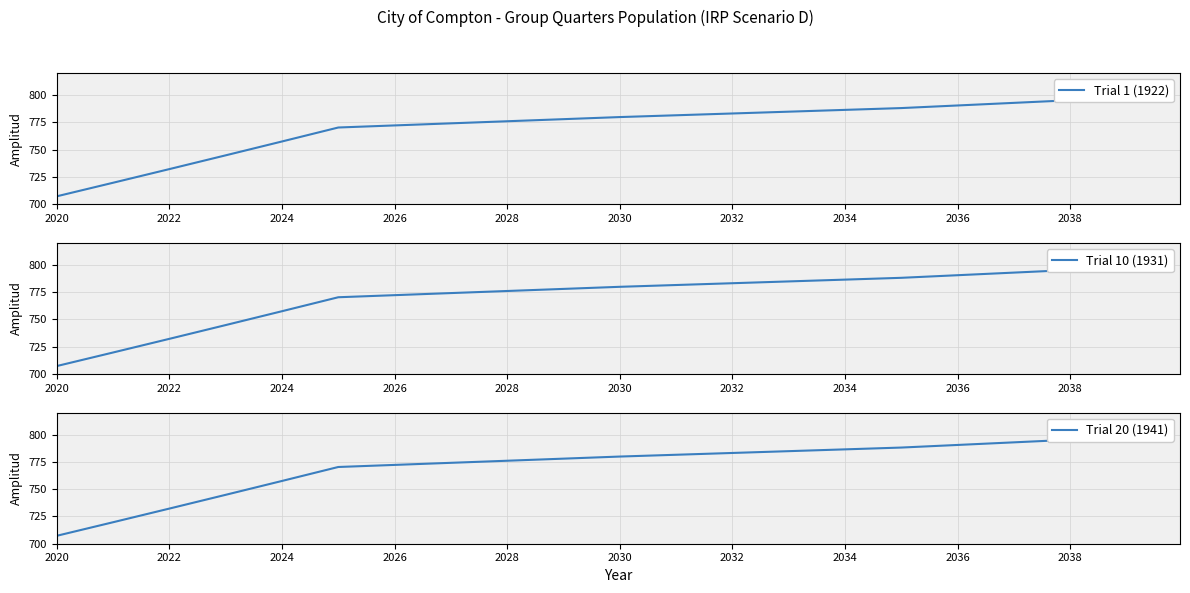

True or false: Trial 20 (1941) has more than 0 interior local peaks.

False